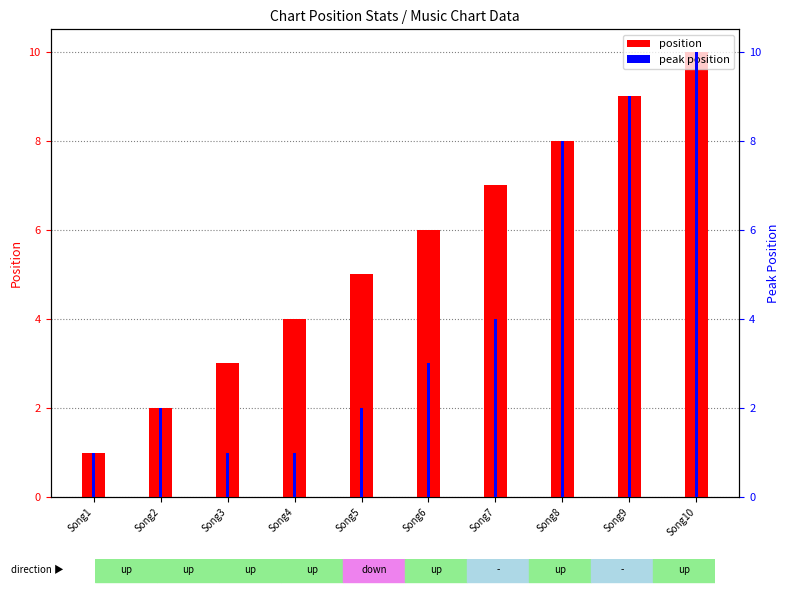

Reading left to right, transcribe all the data shown in this chart.

position: Song1=1	Song2=2	Song3=3	Song4=4	Song5=5	Song6=6	Song7=7	Song8=8	Song9=9	Song10=10
peak position: Song1=1	Song2=2	Song3=1	Song4=1	Song5=2	Song6=3	Song7=4	Song8=8	Song9=9	Song10=10